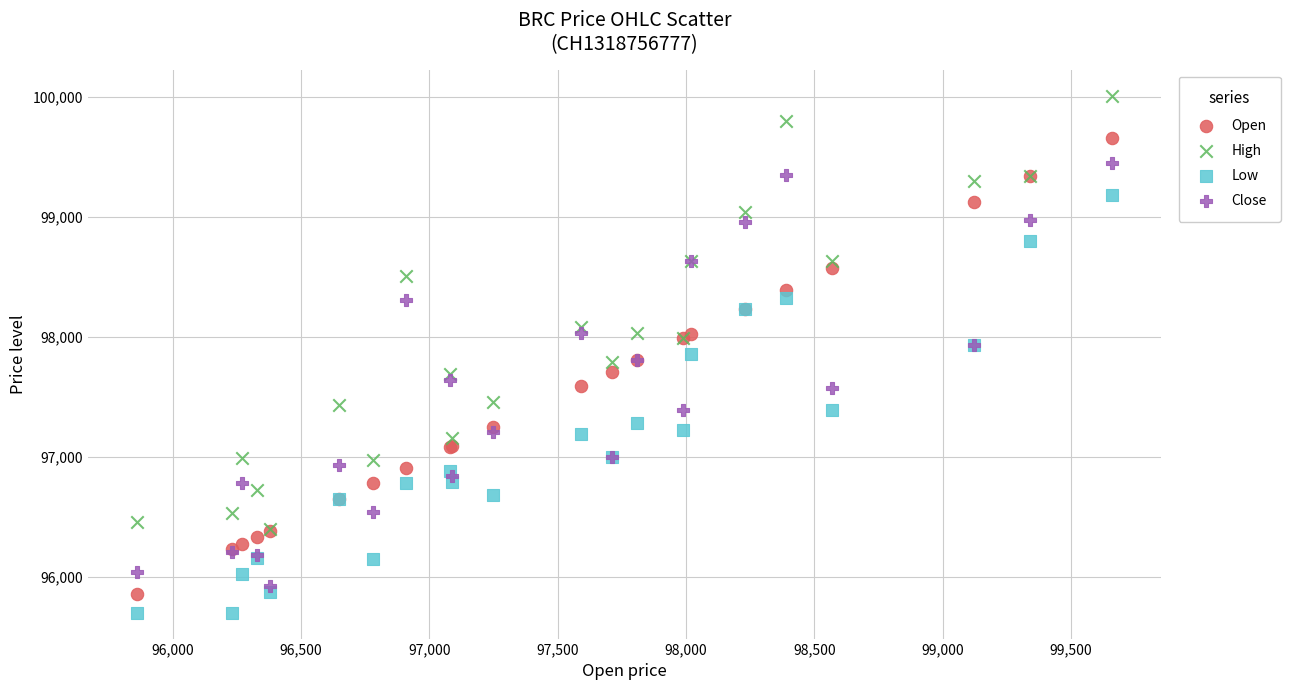

Which series reaches the minimum Y coordinate?

Low